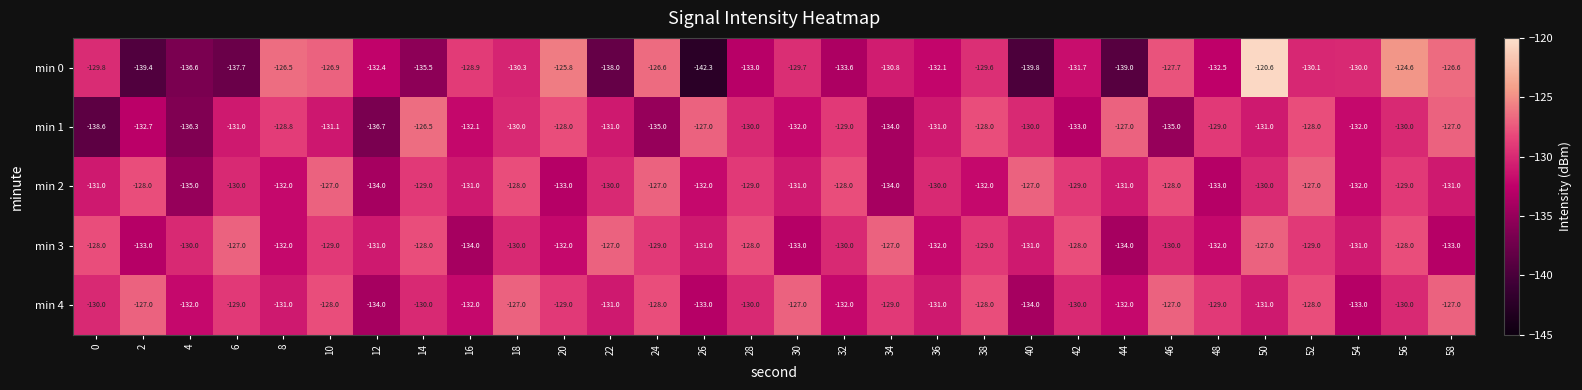

Read the min 0 value at 44.

-139.0